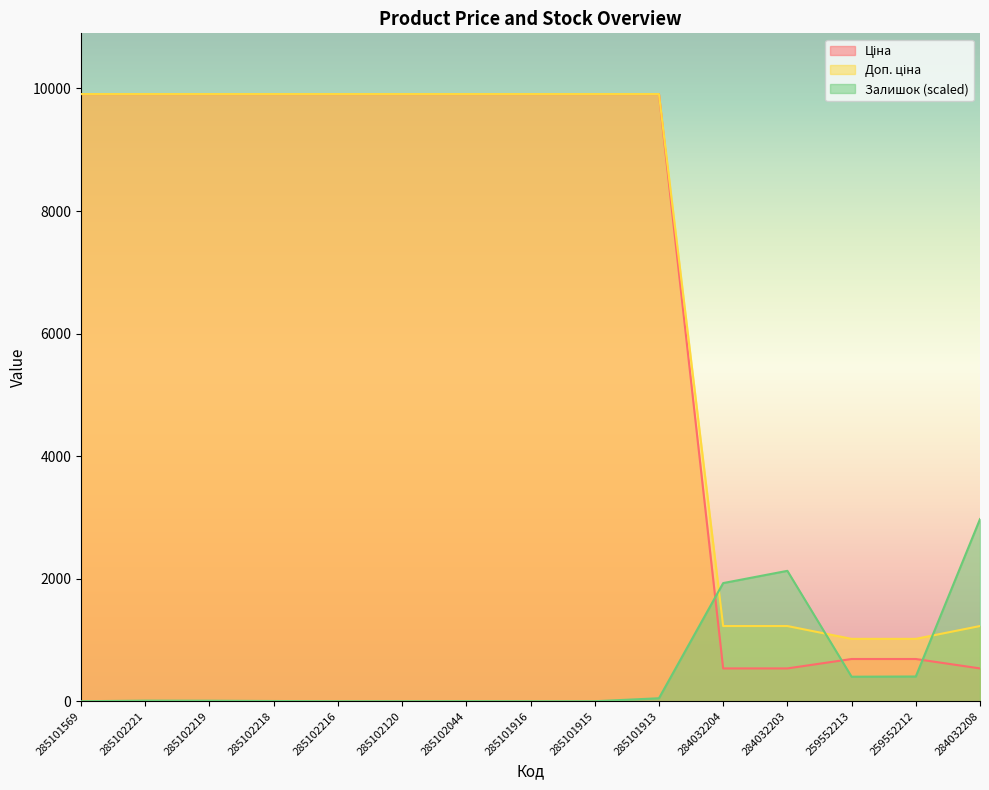

Where is Доп. ціна nearest to the value 5463?

284032204